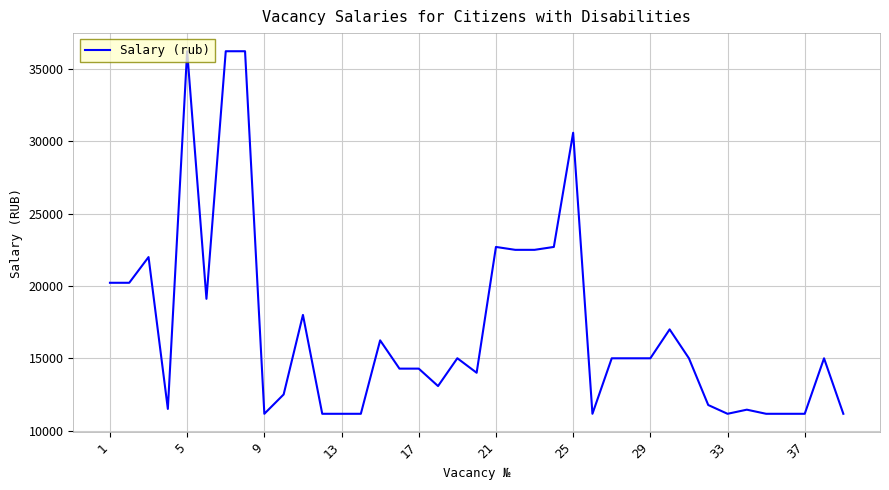

Count the number of categories in the chart.

39